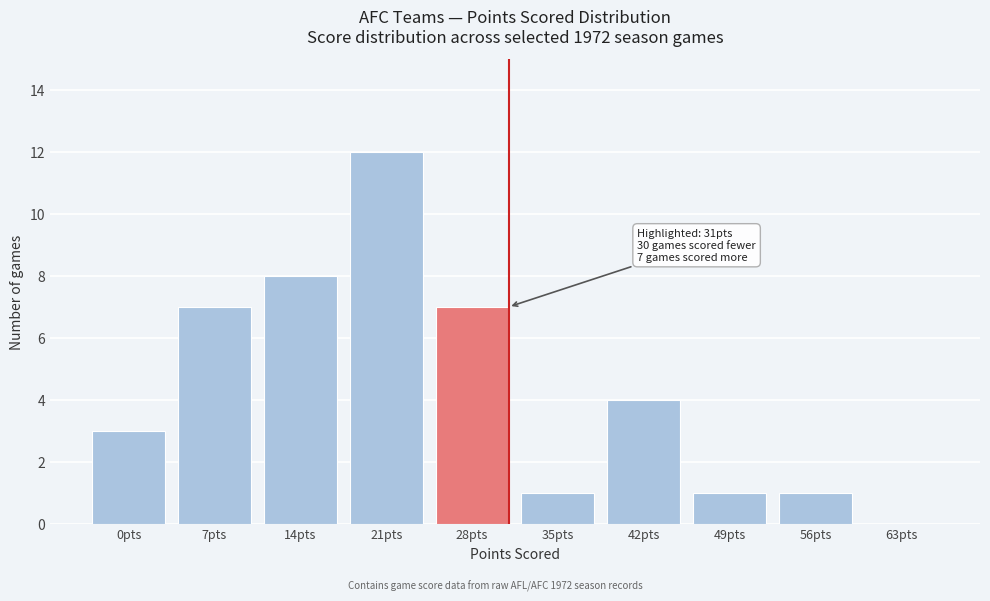

Reading left to right, extract all data points from this chart.

0pts=3	7pts=7	14pts=8	21pts=12	28pts=7	35pts=1	42pts=4	49pts=1	56pts=1	63pts=0